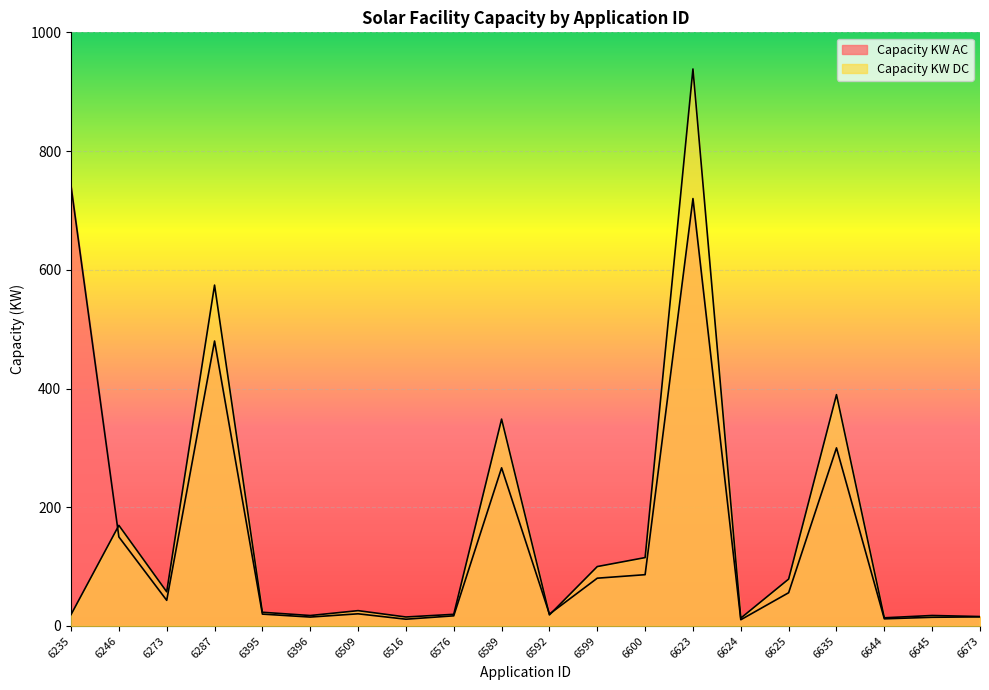

Reading left to right, what are all the values shown in this chart?

Capacity KW AC: 741.0	150.0	43.2	480.0	20.0	15.0	20.5	11.4	17.1	266.4	20.0	80.5	86.4	720.0	10.5	56.0	300.0	12.0	14.6	15.3
Capacity KW DC: 19.1	169.5	57.6	574.2	23.1	17.6	25.8	15.1	19.6	348.5	18.6	100.1	115.2	938.2	13.2	79.0	389.7	13.8	17.7	15.9